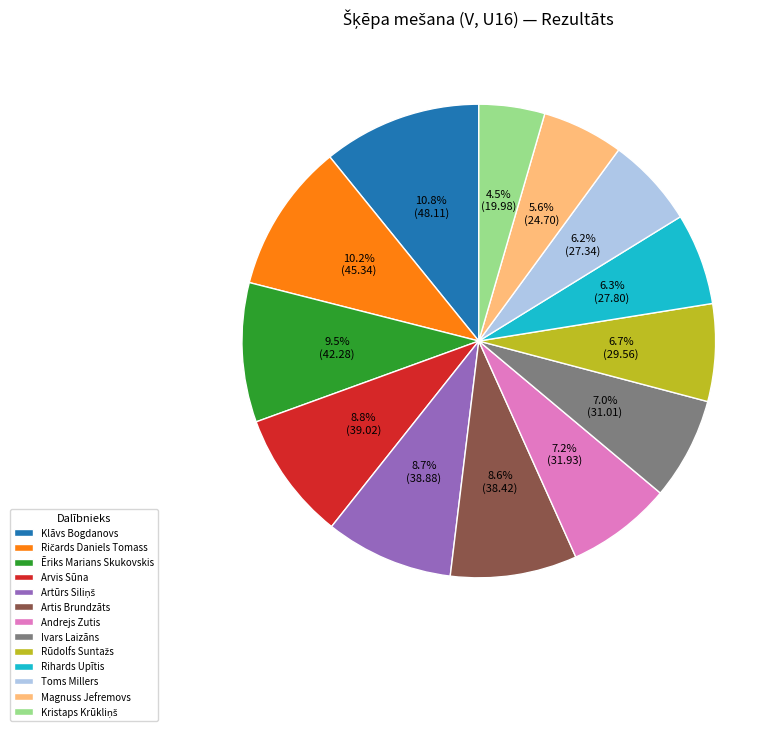

Which category has the biggest portion of the pie?

Klāvs Bogdanovs